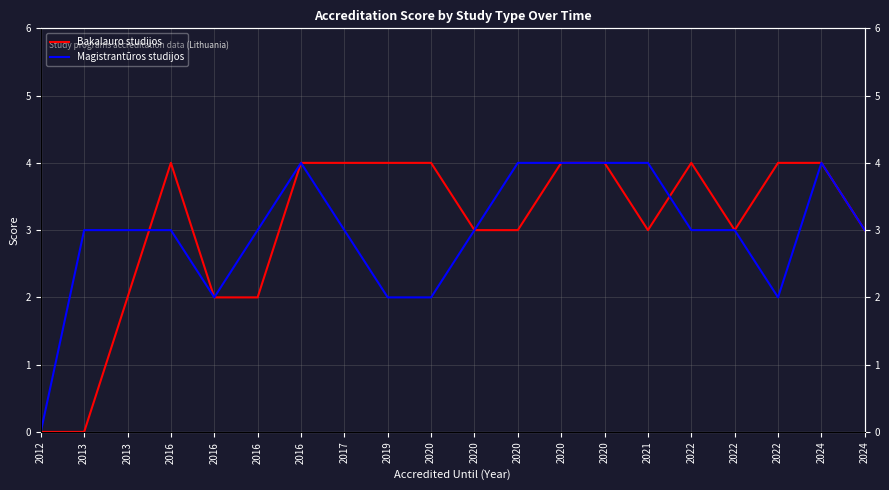

List the series in order of their overall mean, lowest first.

Magistrantūros studijos, Bakalauro studijos